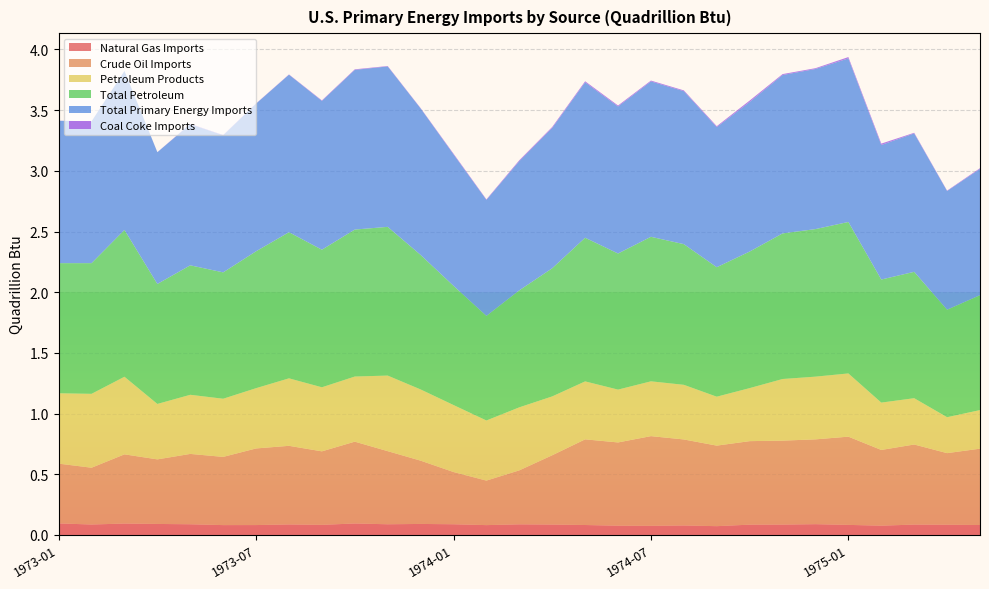

Reading left to right, list all the values displayed in this chart.

Natural Gas Imports: 1973-01=0.1	1973-02=0.1	1973-03=0.1	1973-04=0.1	1973-05=0.1	1973-06=0.1	1973-07=0.1	1973-08=0.1	1973-09=0.1	1973-10=0.1	1973-11=0.1	1973-12=0.1	1974-01=0.1	1974-02=0.1	1974-03=0.1	1974-04=0.1	1974-05=0.1	1974-06=0.1	1974-07=0.1	1974-08=0.1	1974-09=0.1	1974-10=0.1	1974-11=0.1	1974-12=0.1	1975-01=0.1	1975-02=0.1	1975-03=0.1	1975-04=0.1	1975-05=0.1
Crude Oil Imports: 1973-01=0.5	1973-02=0.5	1973-03=0.6	1973-04=0.5	1973-05=0.6	1973-06=0.6	1973-07=0.6	1973-08=0.6	1973-09=0.6	1973-10=0.7	1973-11=0.6	1973-12=0.5	1974-01=0.4	1974-02=0.4	1974-03=0.4	1974-04=0.6	1974-05=0.7	1974-06=0.7	1974-07=0.7	1974-08=0.7	1974-09=0.7	1974-10=0.7	1974-11=0.7	1974-12=0.7	1975-01=0.7	1975-02=0.6	1975-03=0.7	1975-04=0.6	1975-05=0.6
Petroleum Products: 1973-01=0.6	1973-02=0.6	1973-03=0.6	1973-04=0.5	1973-05=0.5	1973-06=0.5	1973-07=0.5	1973-08=0.6	1973-09=0.5	1973-10=0.5	1973-11=0.6	1973-12=0.6	1974-01=0.6	1974-02=0.5	1974-03=0.5	1974-04=0.5	1974-05=0.5	1974-06=0.4	1974-07=0.5	1974-08=0.5	1974-09=0.4	1974-10=0.4	1974-11=0.5	1974-12=0.5	1975-01=0.5	1975-02=0.4	1975-03=0.4	1975-04=0.3	1975-05=0.3
Total Petroleum: 1973-01=1.1	1973-02=1.1	1973-03=1.2	1973-04=1.0	1973-05=1.1	1973-06=1.0	1973-07=1.1	1973-08=1.2	1973-09=1.1	1973-10=1.2	1973-11=1.2	1973-12=1.1	1974-01=1.0	1974-02=0.9	1974-03=1.0	1974-04=1.1	1974-05=1.2	1974-06=1.1	1974-07=1.2	1974-08=1.2	1974-09=1.1	1974-10=1.1	1974-11=1.2	1974-12=1.2	1975-01=1.2	1975-02=1.0	1975-03=1.0	1975-04=0.9	1975-05=0.9
Total Primary Energy Imports: 1973-01=1.2	1973-02=1.2	1973-03=1.3	1973-04=1.1	1973-05=1.2	1973-06=1.1	1973-07=1.2	1973-08=1.3	1973-09=1.2	1973-10=1.3	1973-11=1.3	1973-12=1.2	1974-01=1.1	1974-02=1.0	1974-03=1.1	1974-04=1.2	1974-05=1.3	1974-06=1.2	1974-07=1.3	1974-08=1.3	1974-09=1.2	1974-10=1.2	1974-11=1.3	1974-12=1.3	1975-01=1.3	1975-02=1.1	1975-03=1.1	1975-04=1.0	1975-05=1.0
Coal Coke Imports: 1973-01=0.0	1973-02=0.0	1973-03=0.0	1973-04=0.0	1973-05=0.0	1973-06=0.0	1973-07=0.0	1973-08=0.0	1973-09=0.0	1973-10=0.0	1973-11=0.0	1973-12=0.0	1974-01=0.0	1974-02=0.0	1974-03=0.0	1974-04=0.0	1974-05=0.0	1974-06=0.0	1974-07=0.0	1974-08=0.0	1974-09=0.0	1974-10=0.0	1974-11=0.0	1974-12=0.0	1975-01=0.0	1975-02=0.0	1975-03=0.0	1975-04=0.0	1975-05=0.0